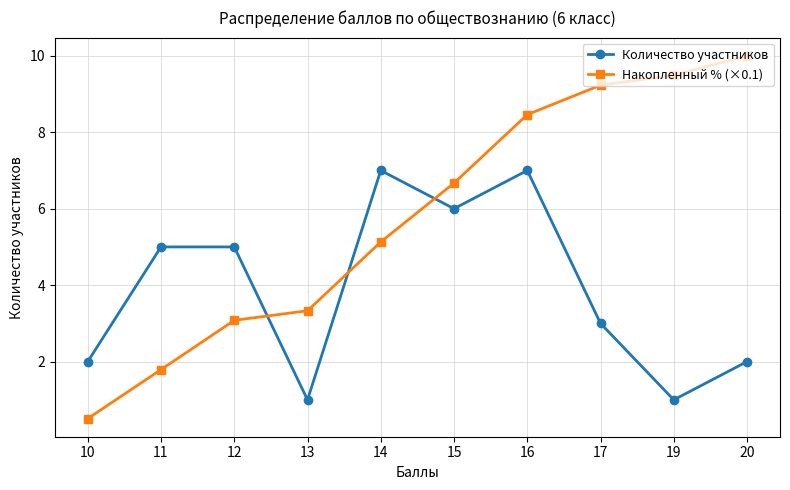

True or false: Количество участников has a value of 3.1 at 10.

False